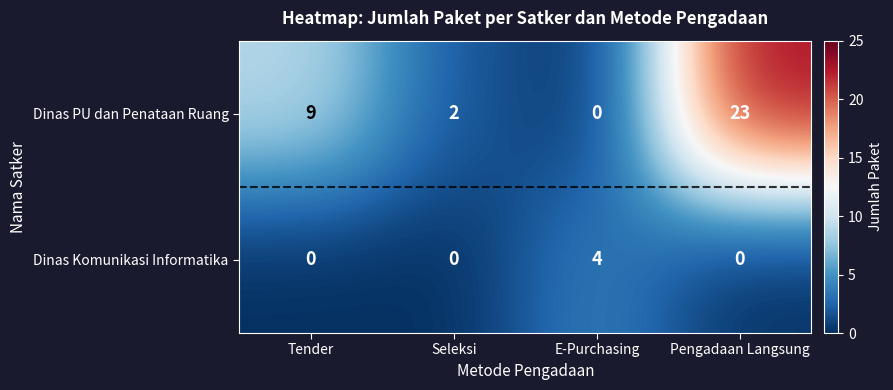

What is the difference between the Dinas Komunikasi Informatika values at E-Purchasing and Seleksi?

4